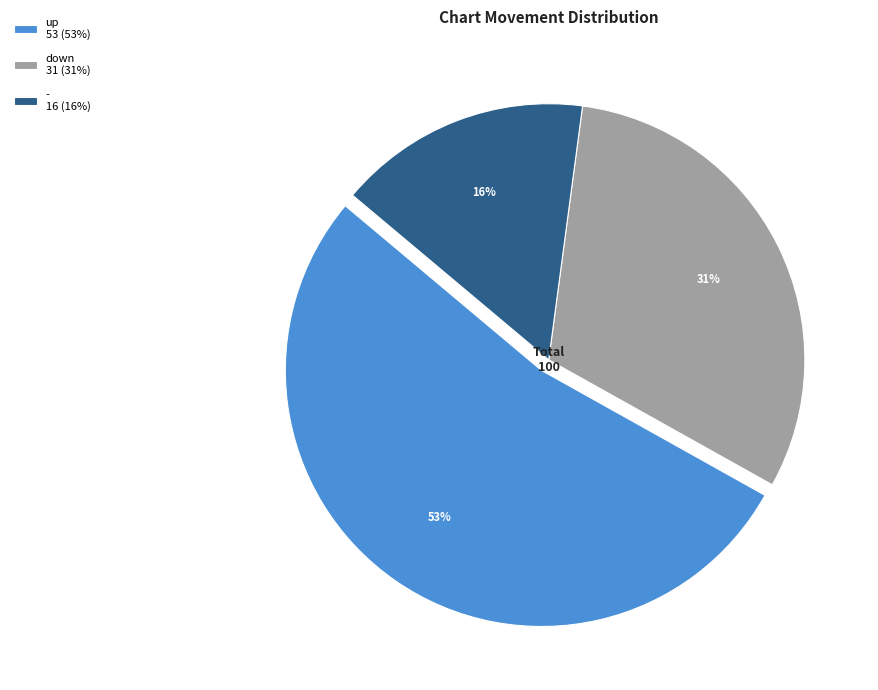

Is the sum of up 53 (53%) and - 16 (16%) greater than half?

Yes